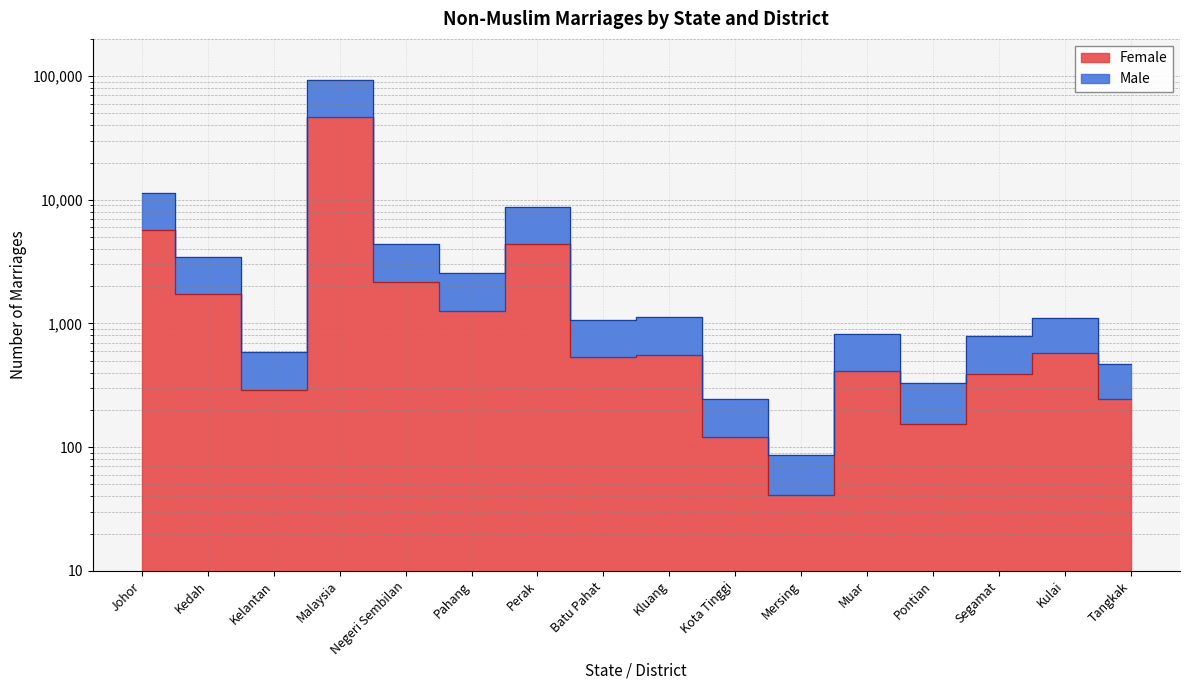

Which series has the largest total across all categories?

Male